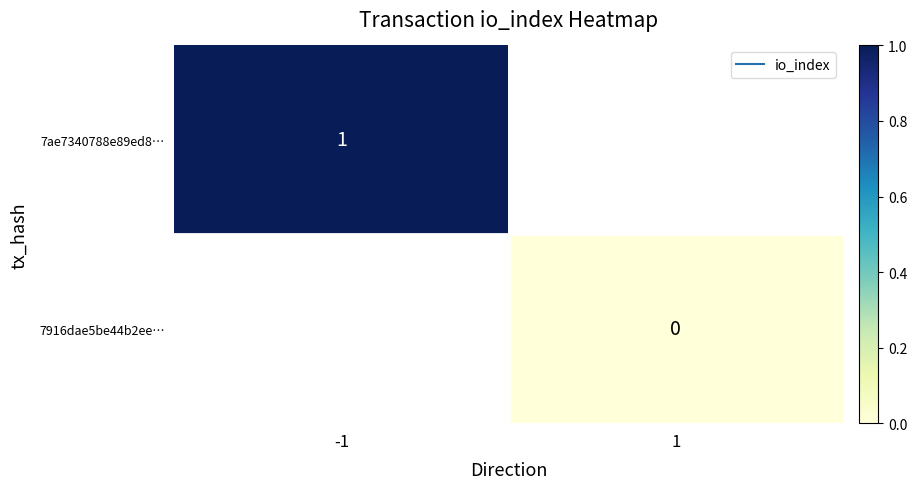

True or false: 7ae7340788e89ed8… has a value of 1.0 at -1.

True